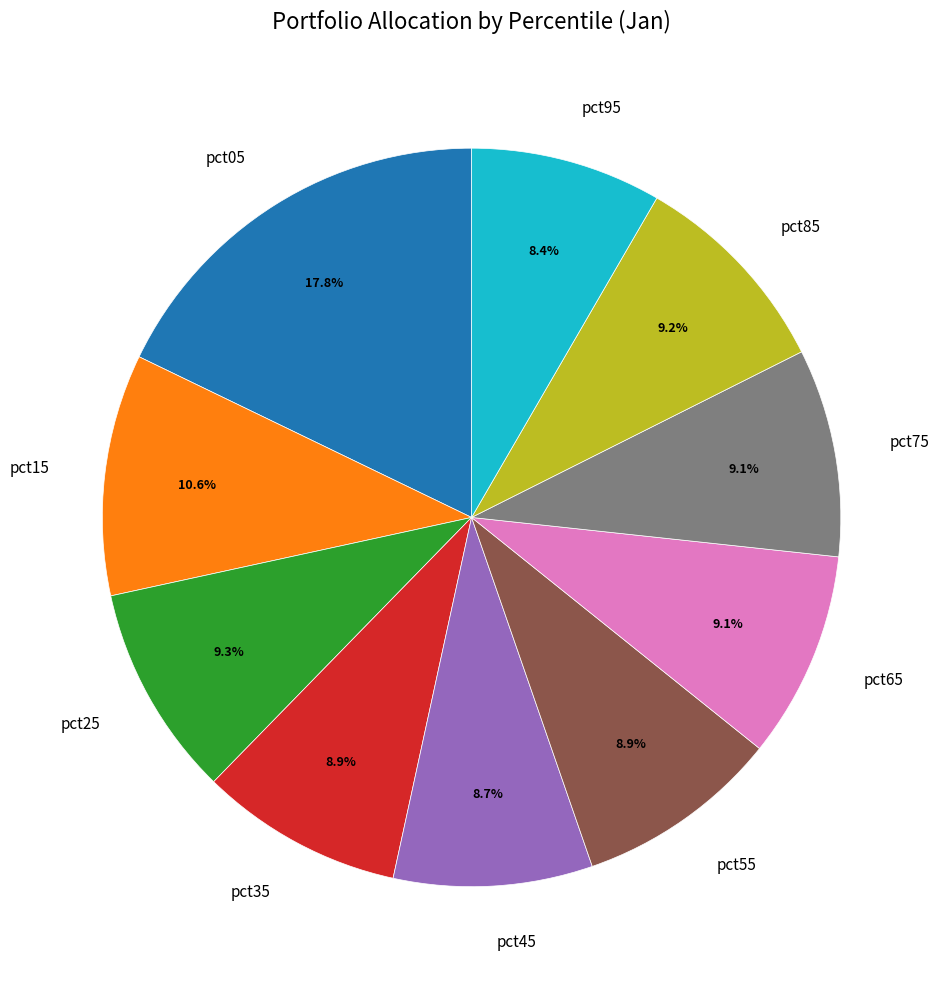

How many segments does this pie chart have?

10